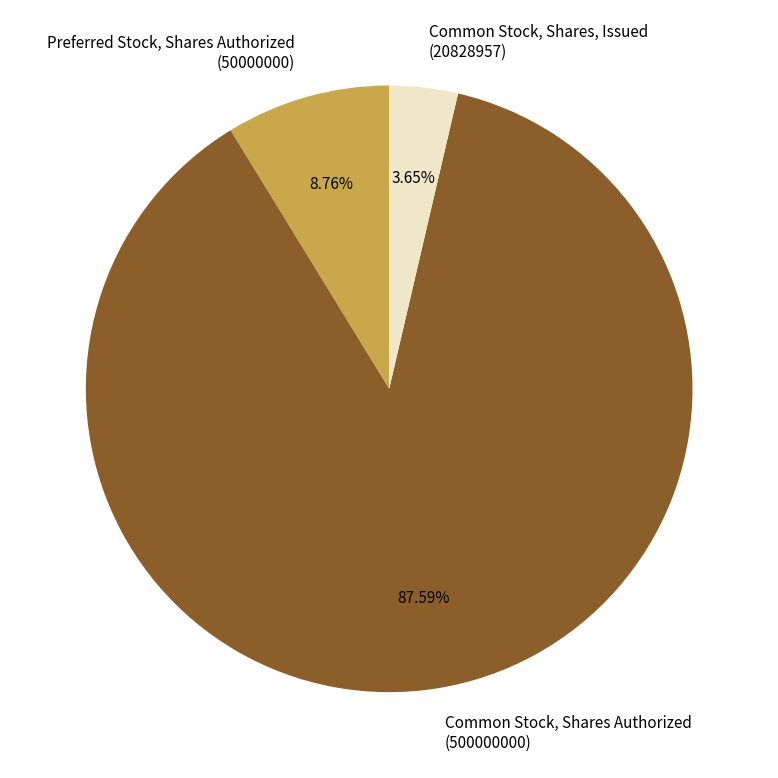

To the nearest percent, what is the average slice percentage?

33%